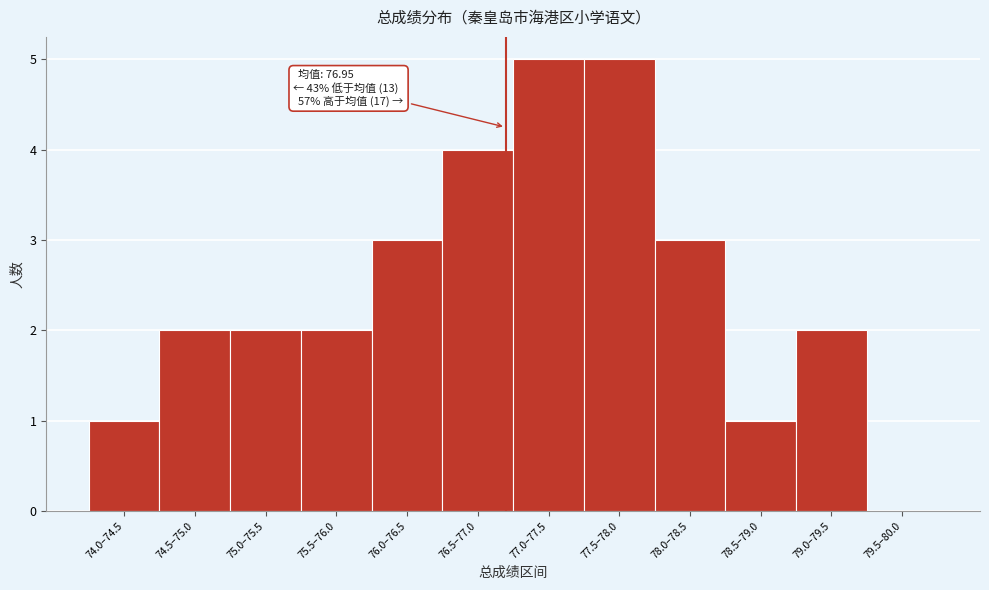

Reading right to left, transcribe all the data shown in this chart.

79.5–80.0=0	79.0–79.5=2	78.5–79.0=1	78.0–78.5=3	77.5–78.0=5	77.0–77.5=5	76.5–77.0=4	76.0–76.5=3	75.5–76.0=2	75.0–75.5=2	74.5–75.0=2	74.0–74.5=1